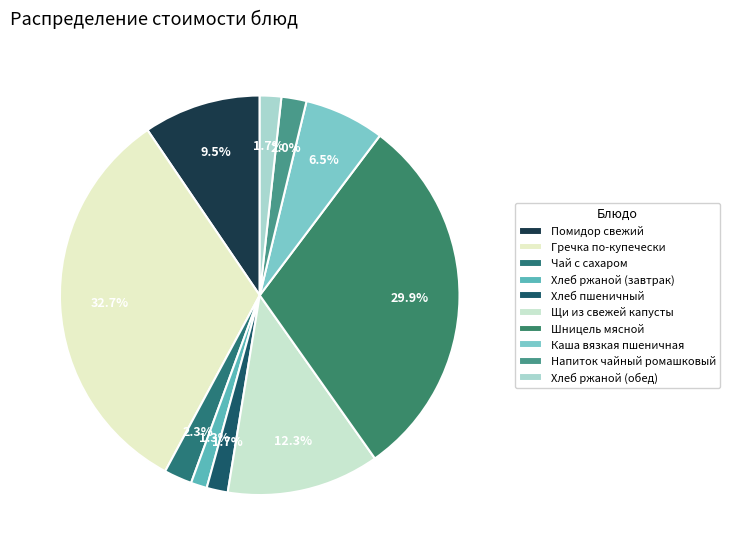

Is there a majority slice in this chart?

No